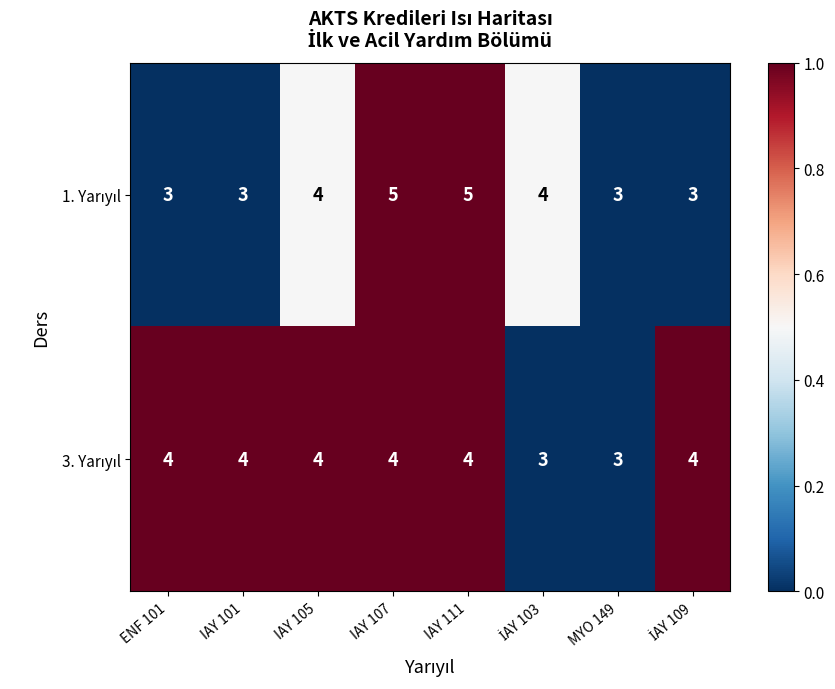

What is the maximum value shown in the chart?

5